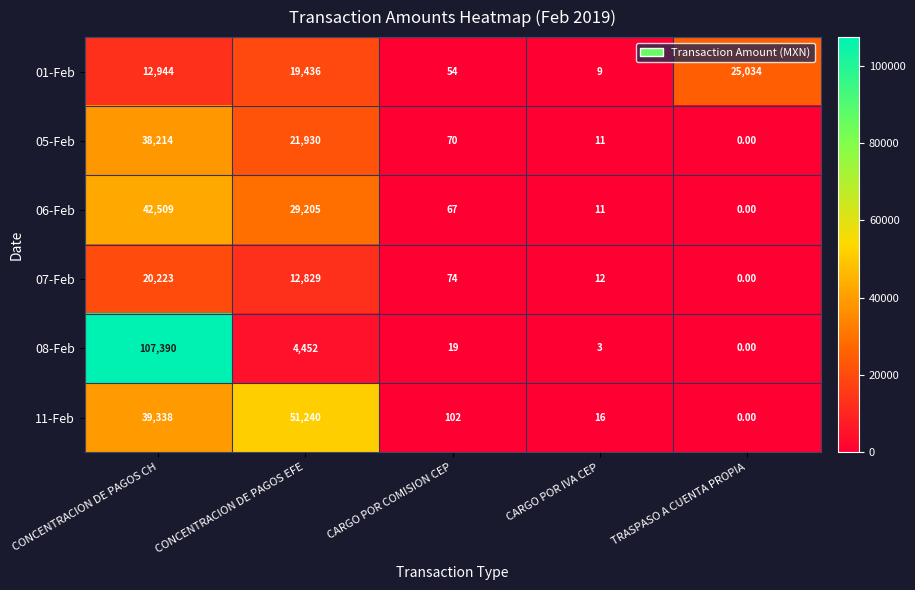

How many categories are shown in the chart?

5